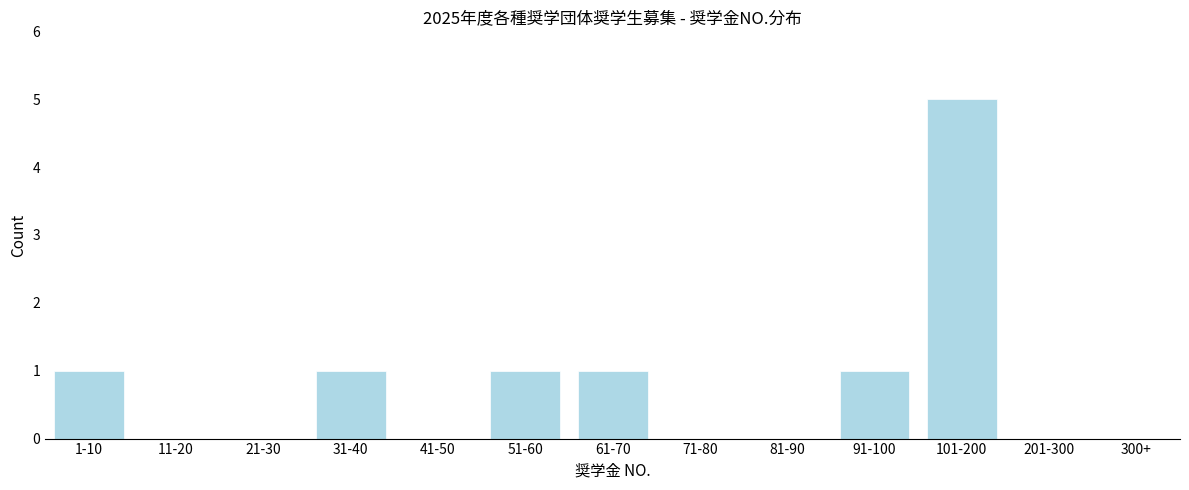

Reading left to right, extract all data points from this chart.

1-10=1	11-20=0	21-30=0	31-40=1	41-50=0	51-60=1	61-70=1	71-80=0	81-90=0	91-100=1	101-200=5	201-300=0	300+=0